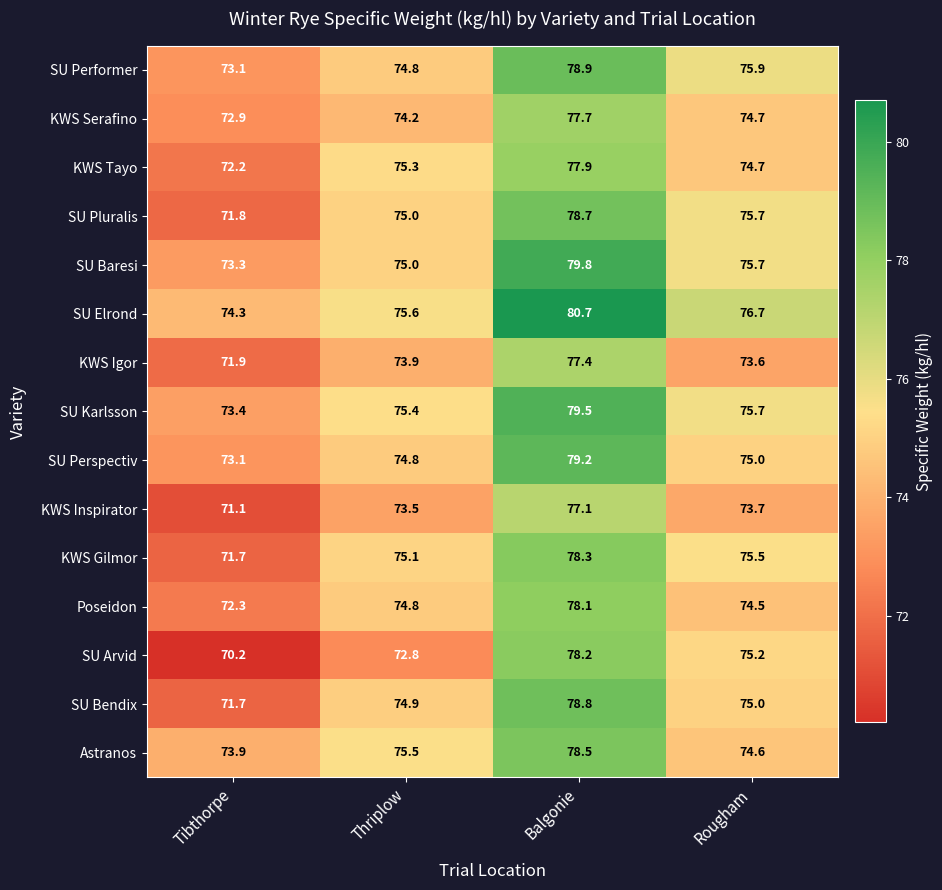

What is the sum of the SU Baresi values at Tibthorpe and Thriplow?

148.3